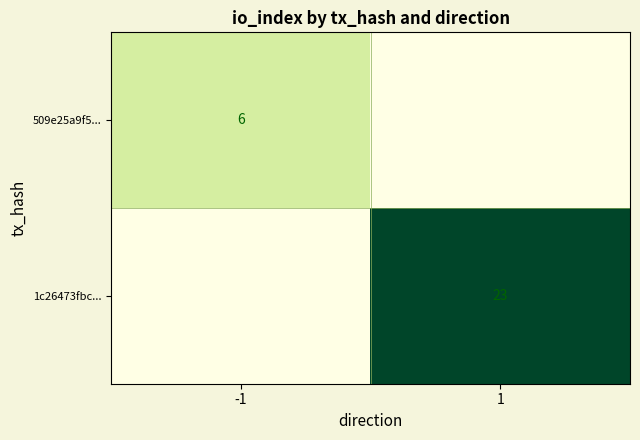

At which category is the sum across all series the highest?

1